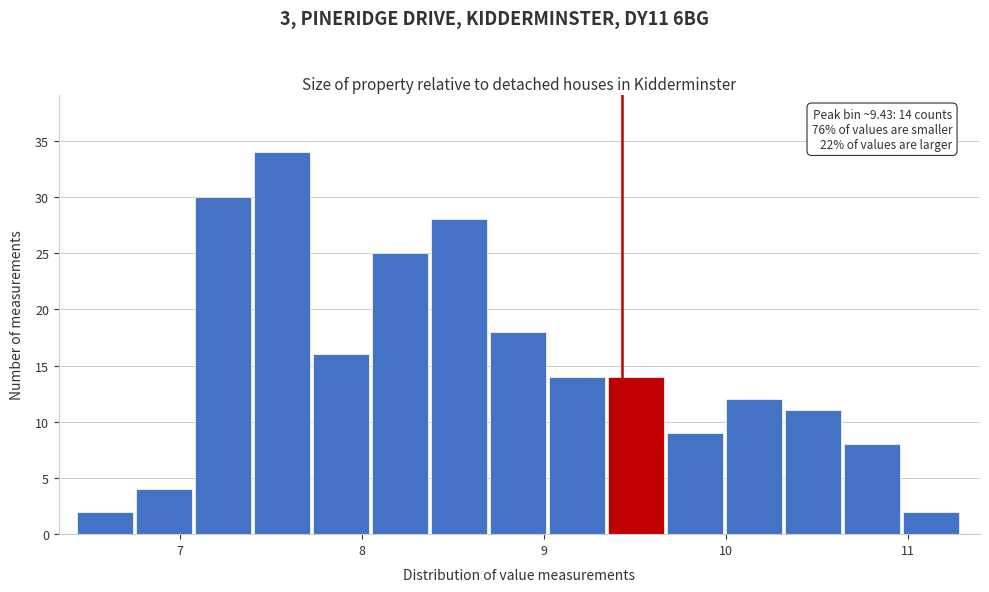

Around what value on the x-axis is the tallest bar? Give the approximate position of its centre, as read against the axis.

7.6